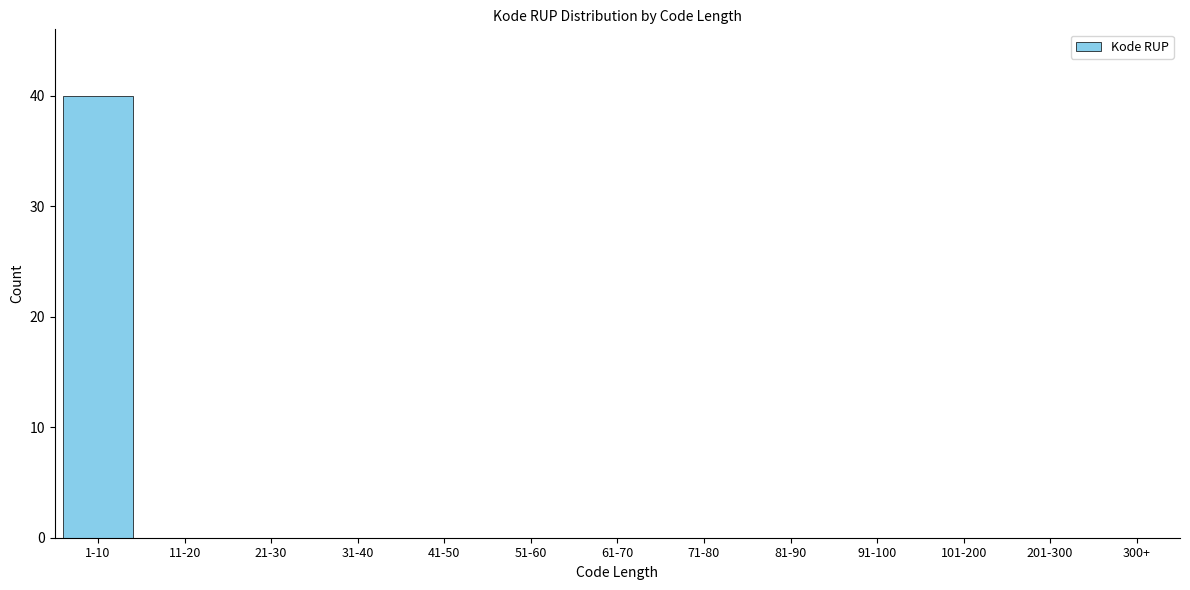

Reading left to right, list all the values displayed in this chart.

1-10=40	11-20=0	21-30=0	31-40=0	41-50=0	51-60=0	61-70=0	71-80=0	81-90=0	91-100=0	101-200=0	201-300=0	300+=0